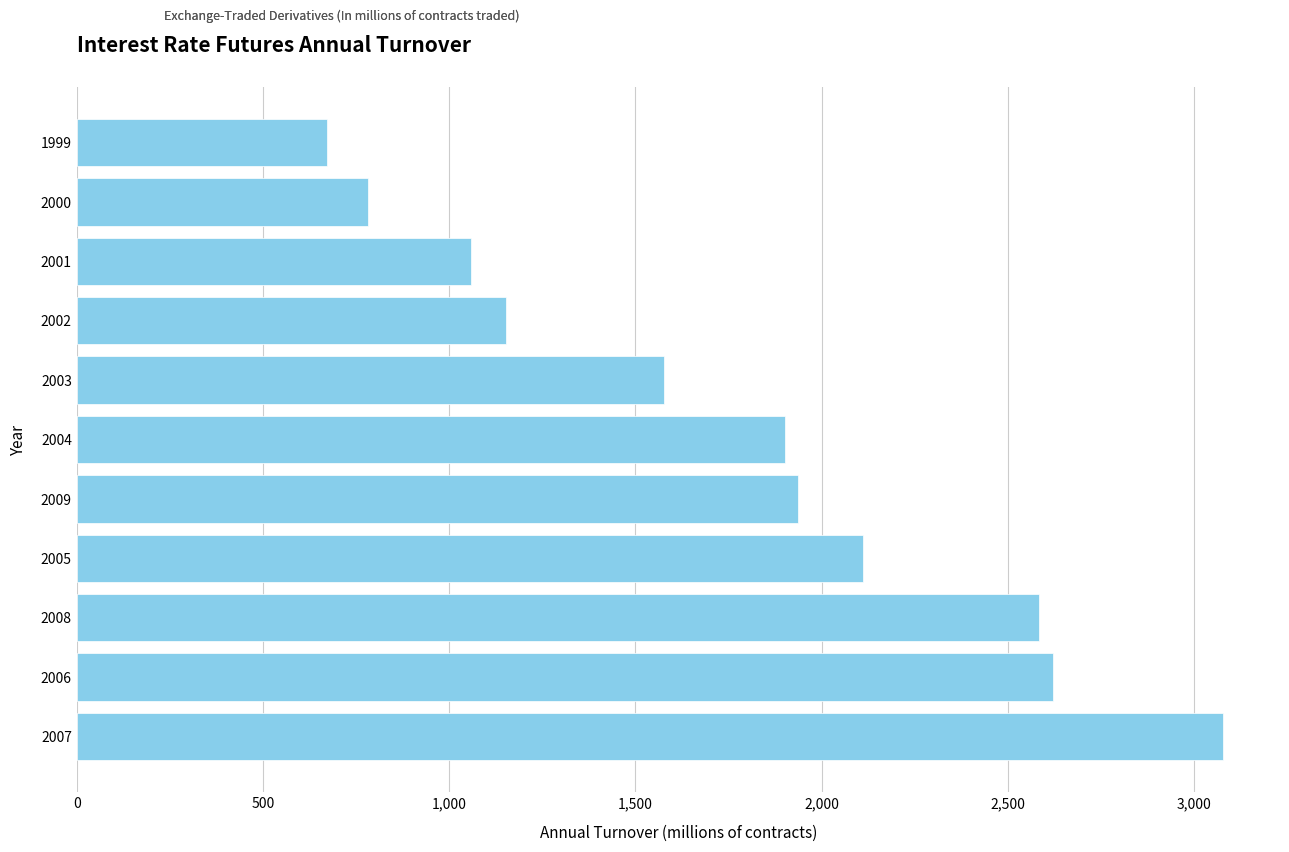

What is the approximate value at 2000?

781.2